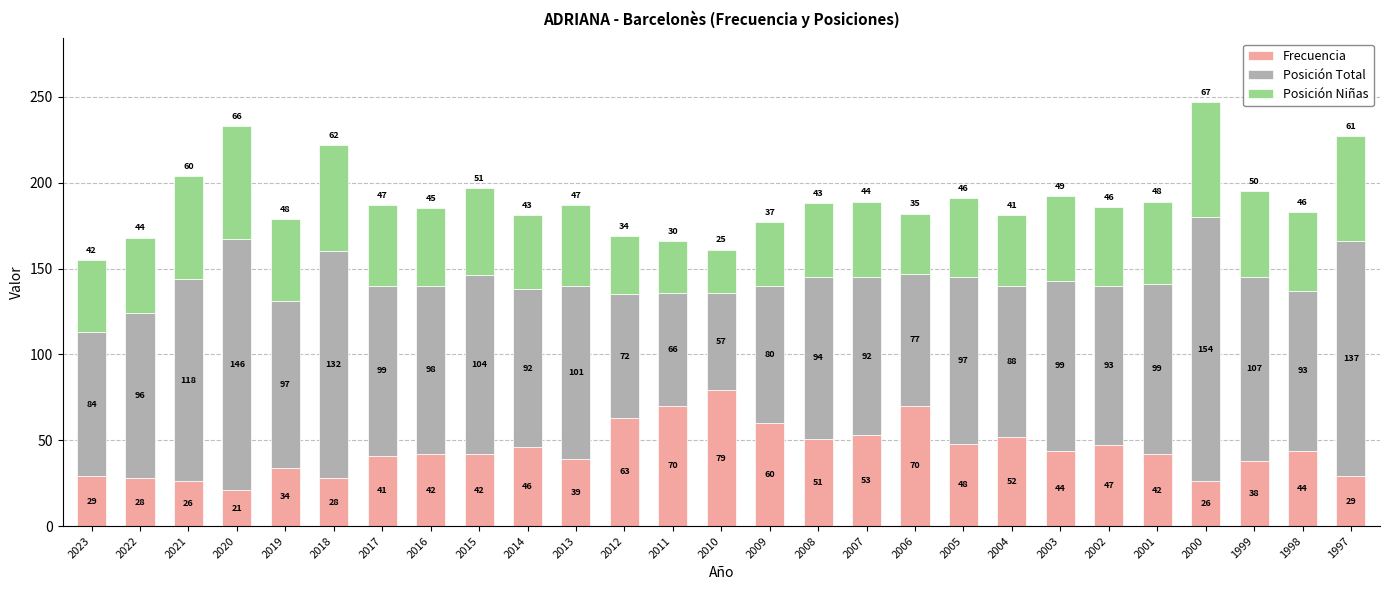

Reading left to right, what are the values for Frecuencia?

29	28	26	21	34	28	41	42	42	46	39	63	70	79	60	51	53	70	48	52	44	47	42	26	38	44	29